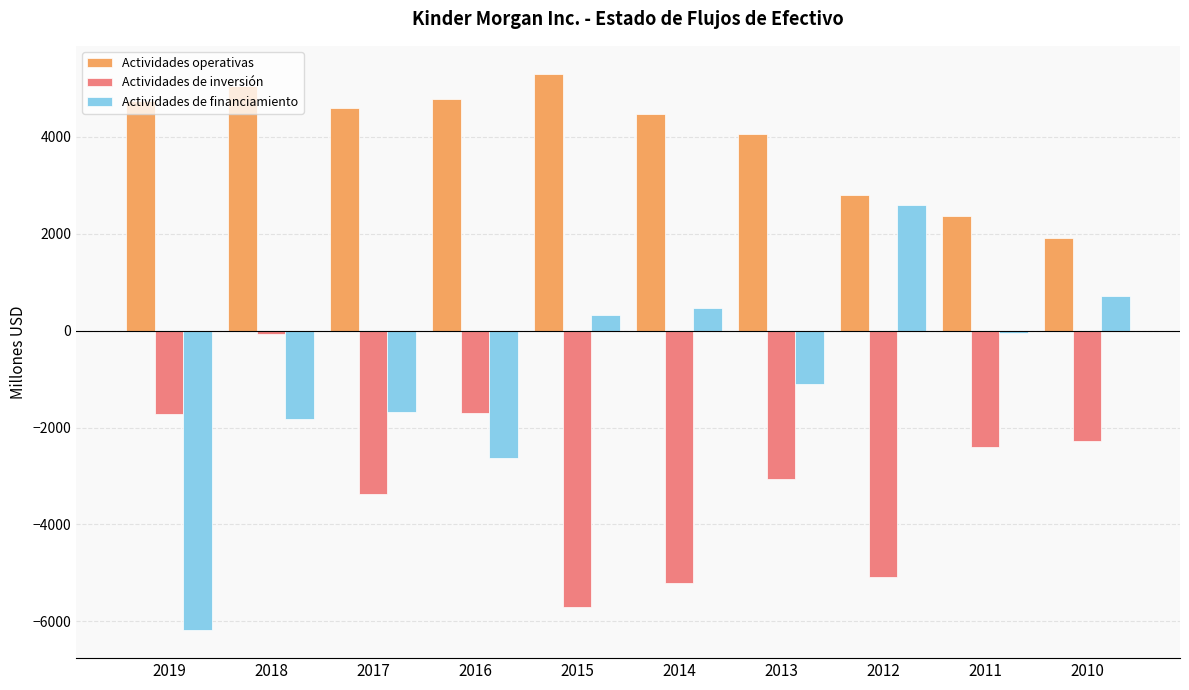

Count the number of categories in the chart.

10